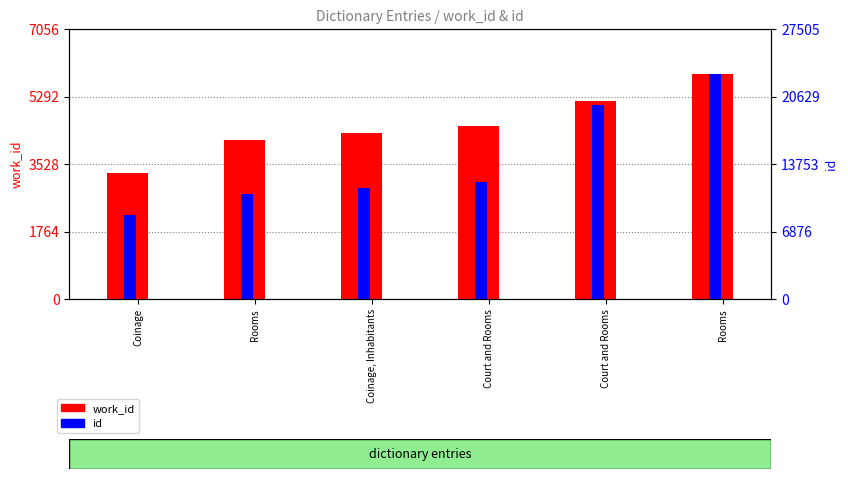

Which series changed the most between Rooms and Court and Rooms?

id